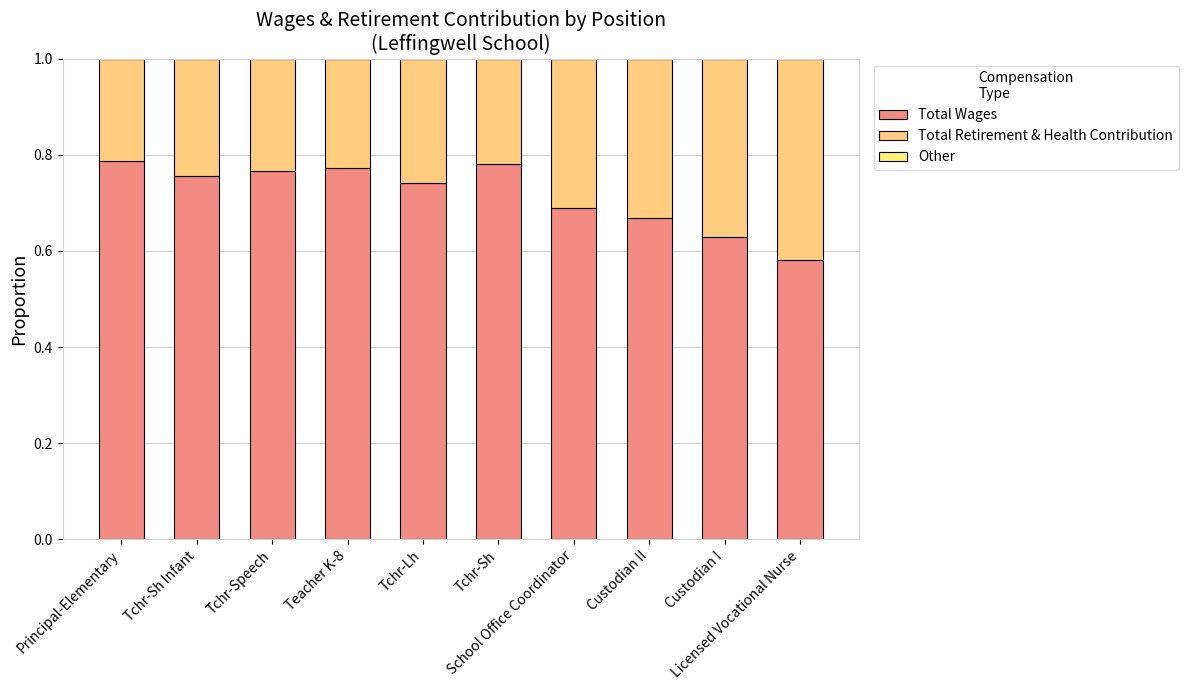

Count the number of data series in this chart.

2